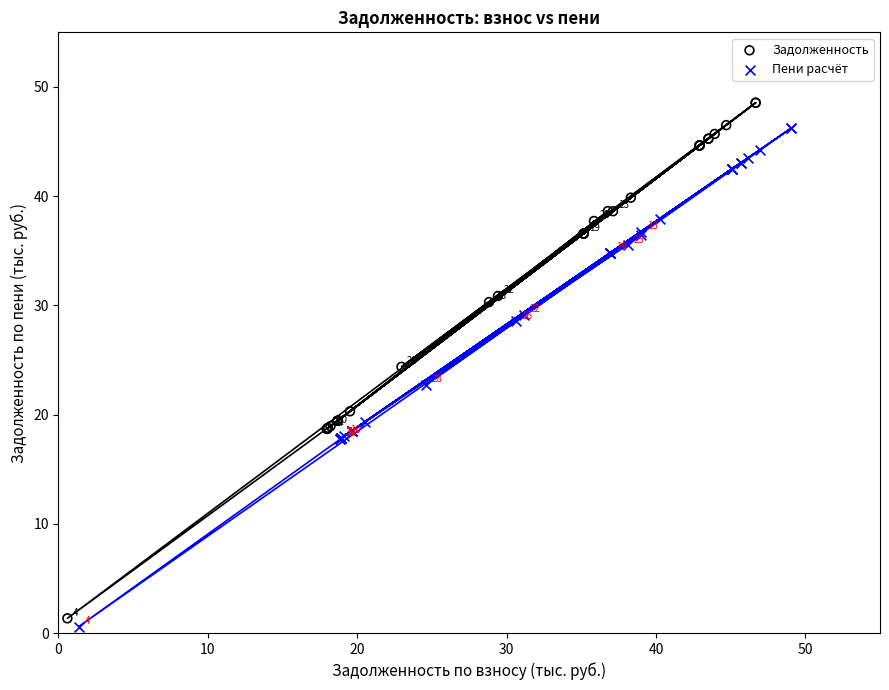

Which series contains the lowest Y value?

Пени расчёт